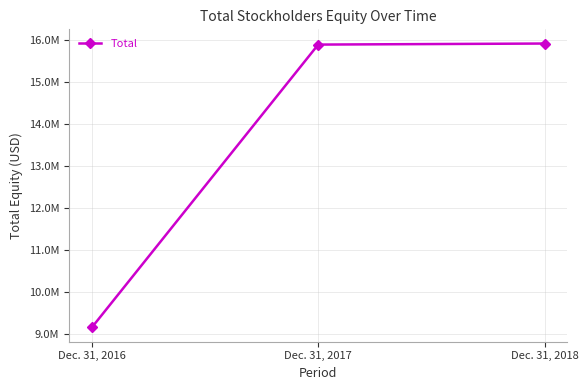

What is the change in value from Dec. 31, 2016 to Dec. 31, 2017?

+6730626